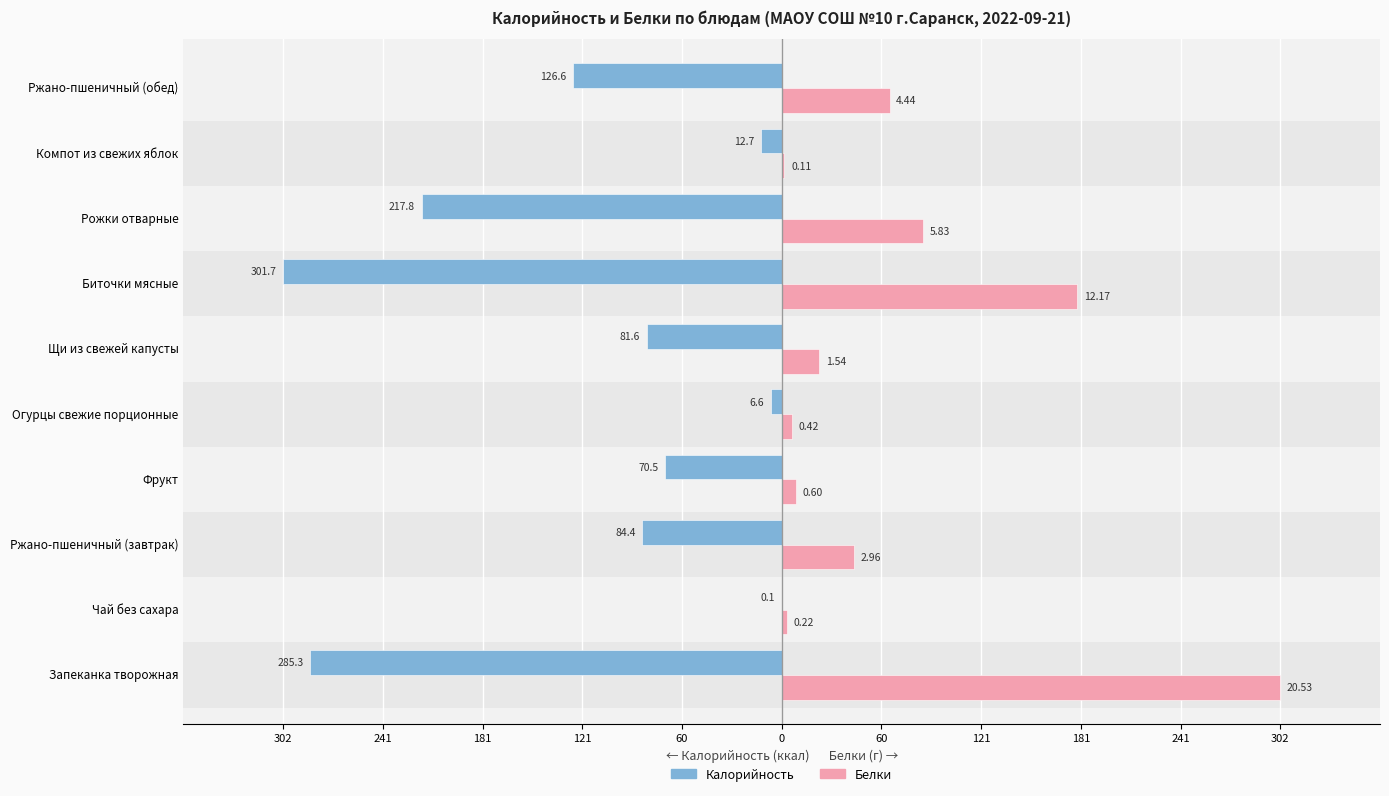

What are all the series names shown in the legend?

Калорийность, Белки